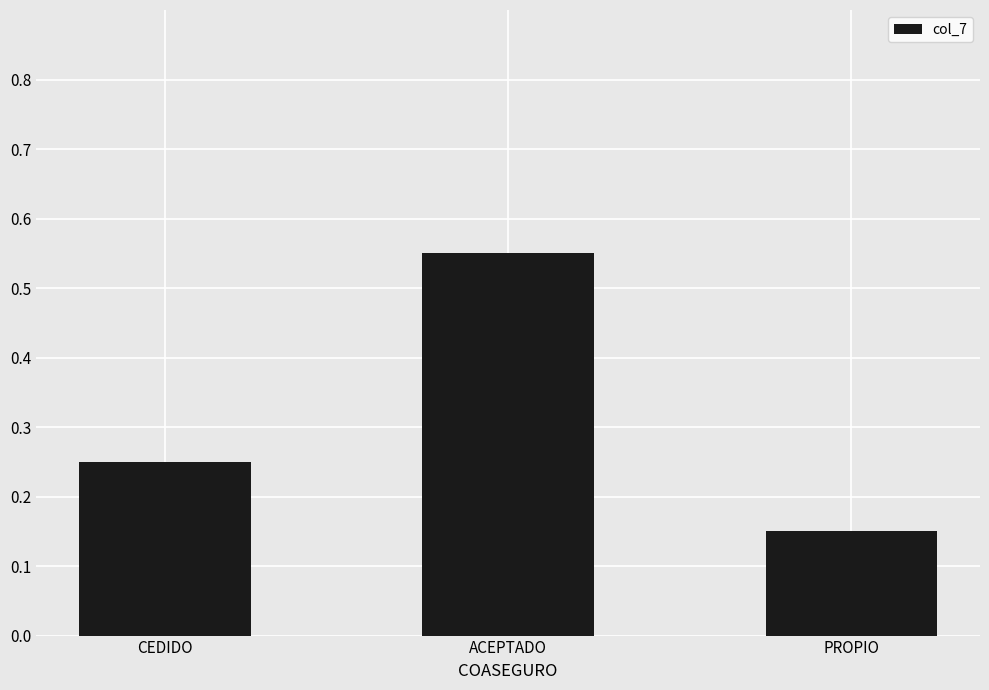

What is the difference between the maximum and second lowest values?

0.3